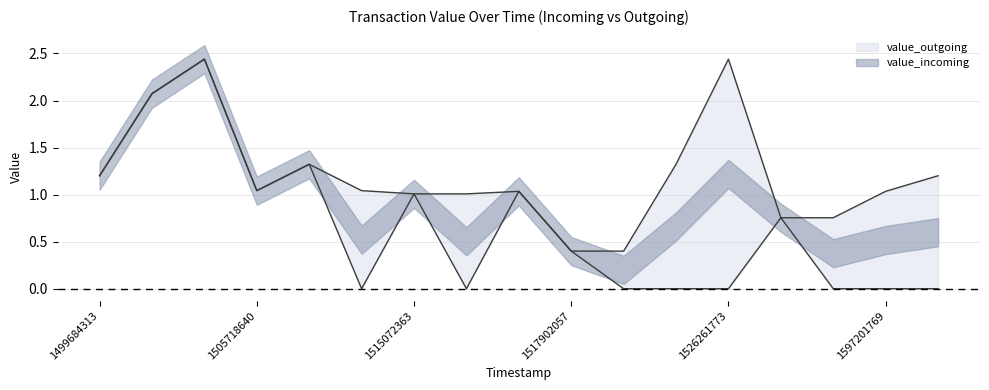

Does the chart display data point markers on the line(s)?

No